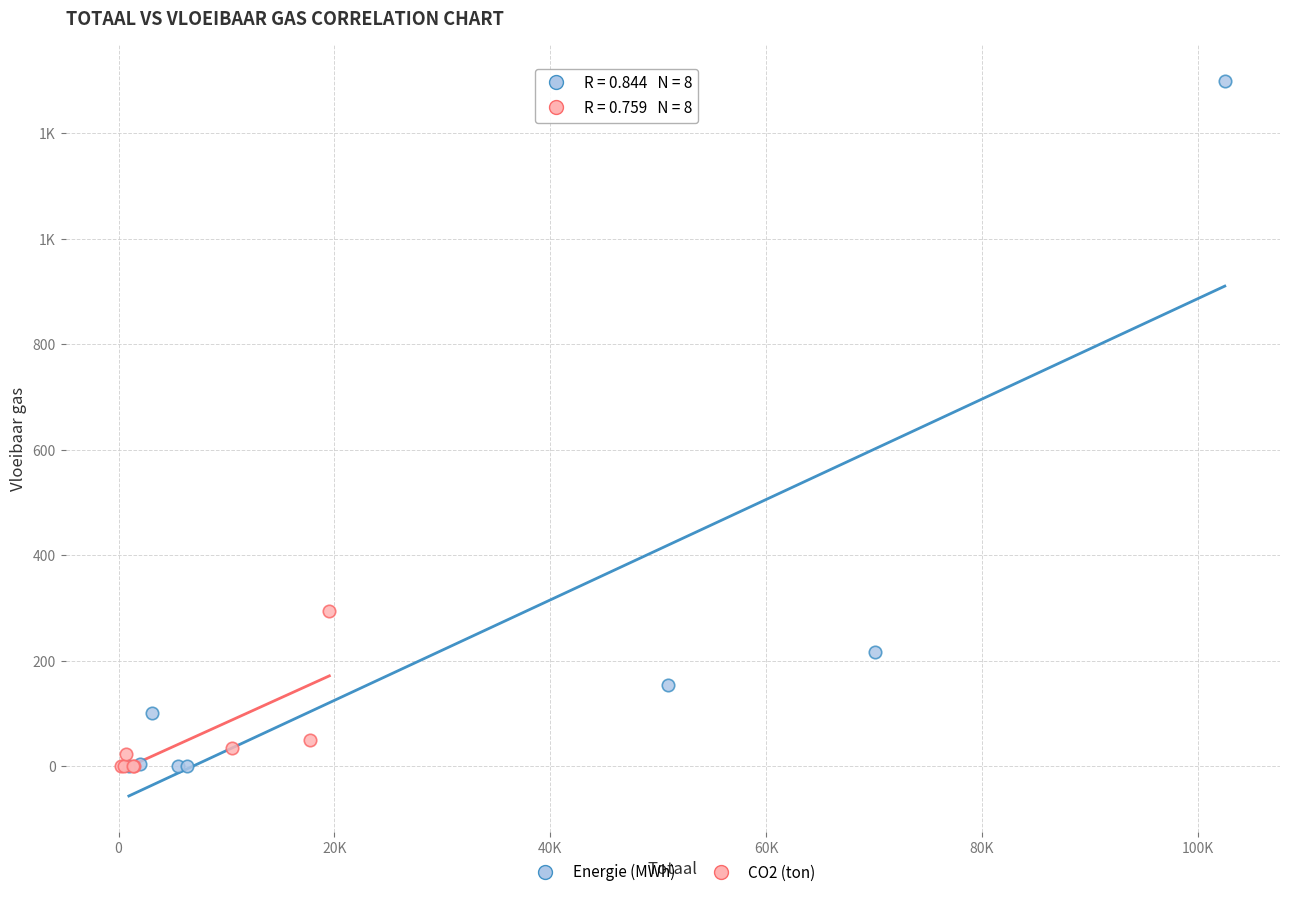

What are all the series names shown in the legend?

Energie (MWh), CO2 (ton)